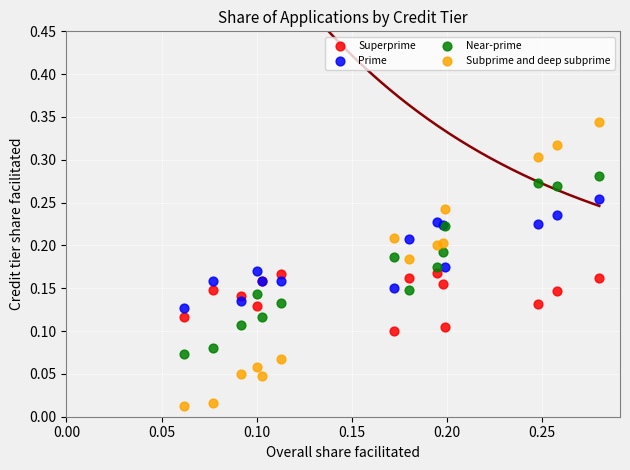

Which series has the widest spread of Y values?

Subprime and deep subprime